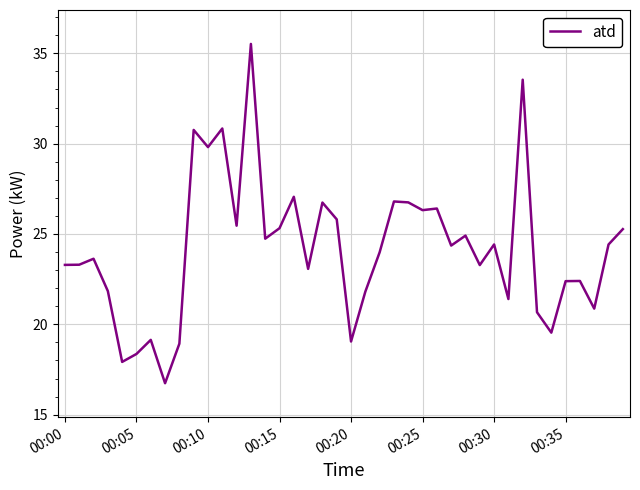

Does the chart display data point markers on the line(s)?

No